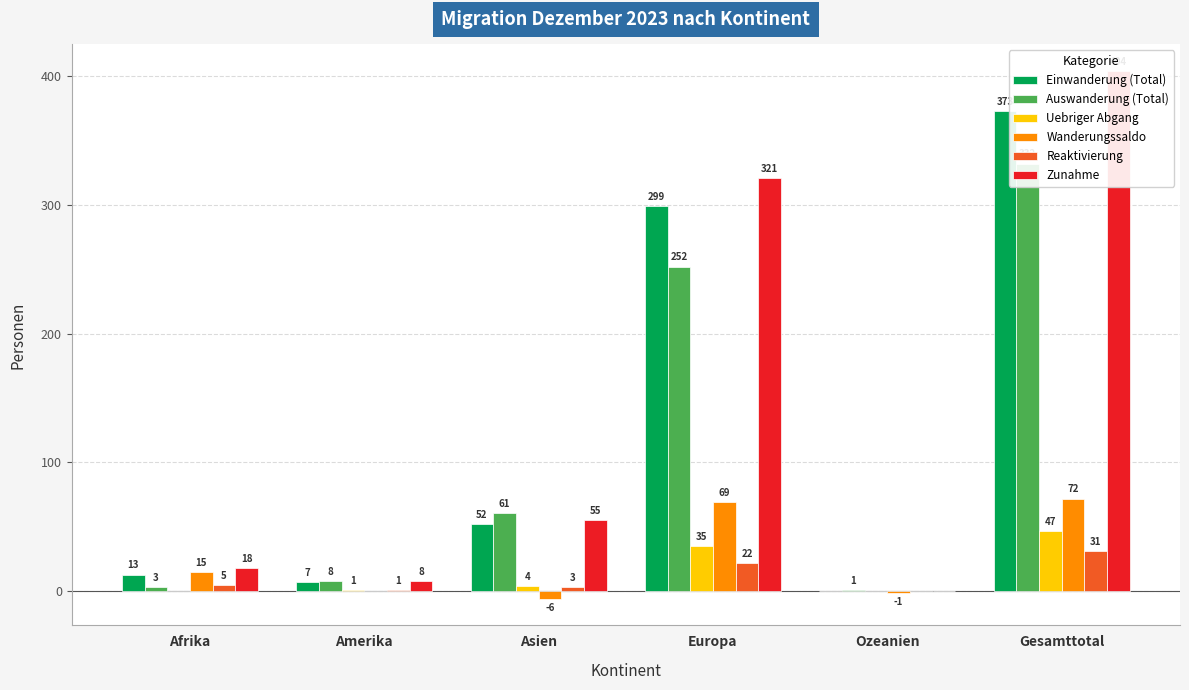

What position from the right is Amerika?

5